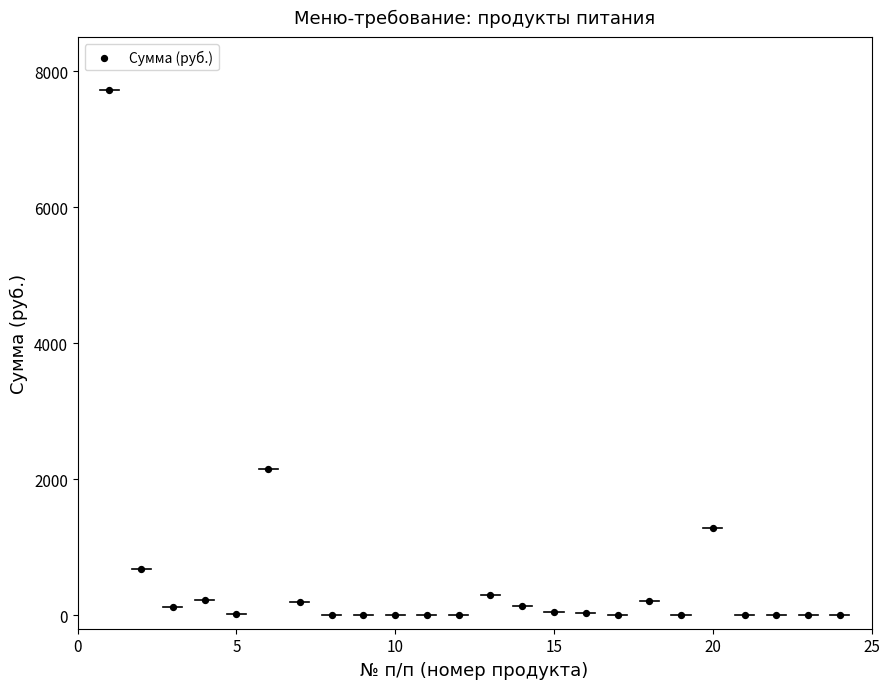

What Y value in the scatter plot is closest to 3858?

2150.6